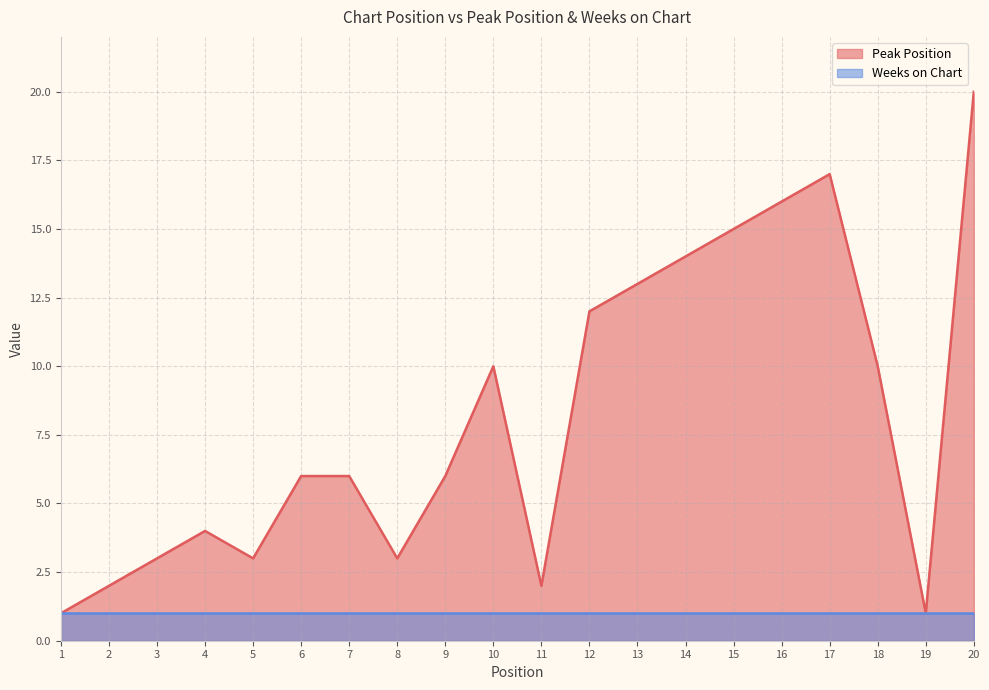

How many points are higher than both their immediate neighbors (excluding endpoints)?

3